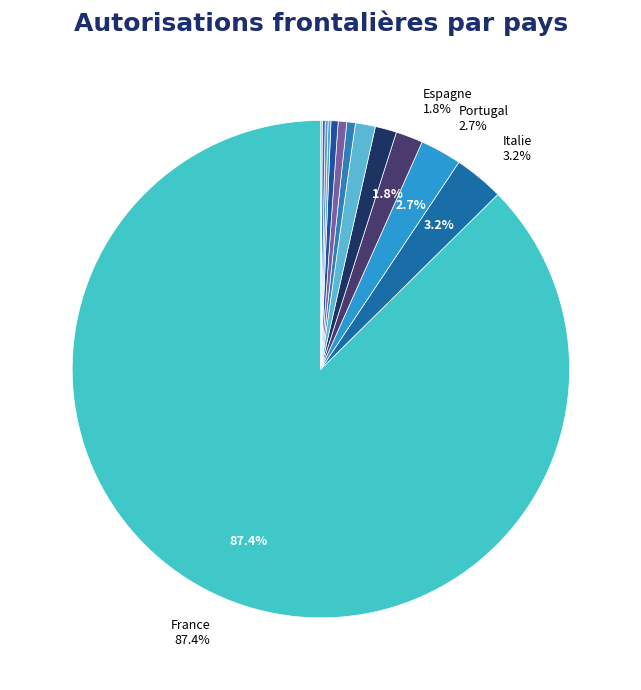

How many slices are in this pie chart?

13